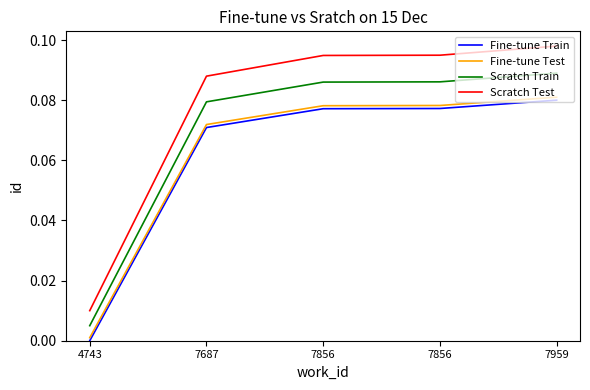

Reading left to right, what are all the values shown in this chart?

Fine-tune Train: 4743=0.0	7687=0.1	7856=0.1	7856=0.1	7959=0.1
Fine-tune Test: 4743=0.0	7687=0.1	7856=0.1	7856=0.1	7959=0.1
Scratch Train: 4743=0.0	7687=0.1	7856=0.1	7856=0.1	7959=0.1
Scratch Test: 4743=0.0	7687=0.1	7856=0.1	7856=0.1	7959=0.1